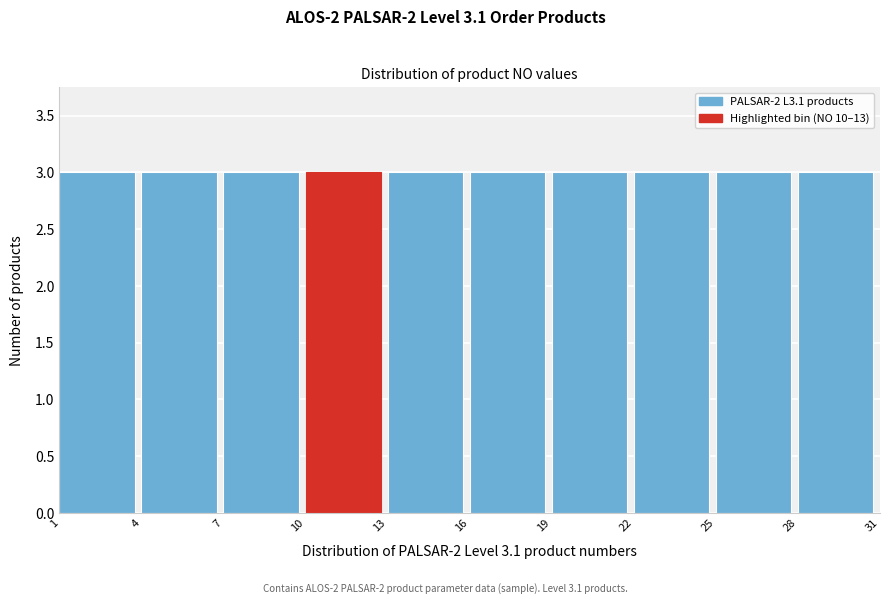

How tall is the bar that spans 25 to 28 on the x-axis? The values are not printed on the chart, so give them approximately, as read against the axis.

3